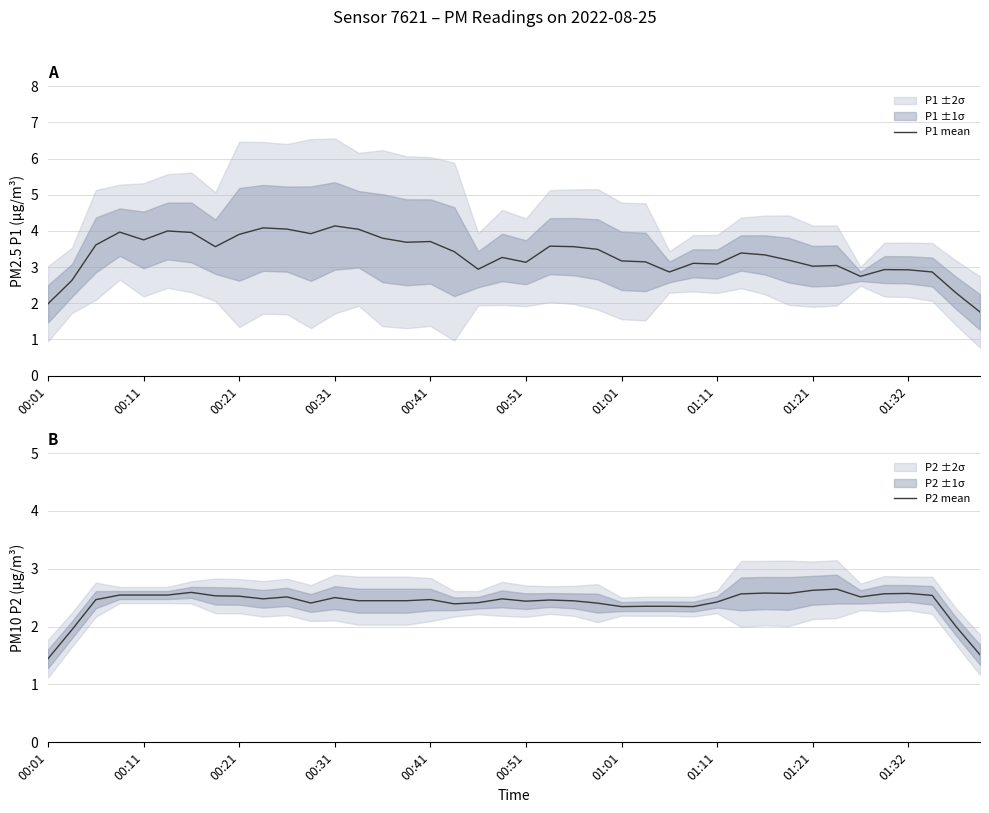

How many categories are shown in the chart?

40